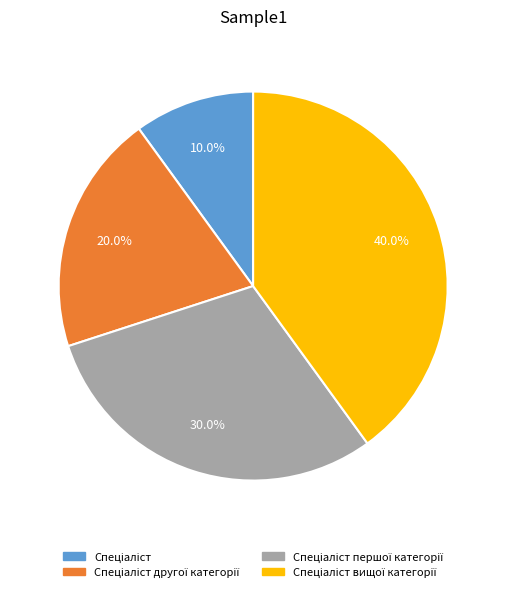

Is there a majority slice in this chart?

No